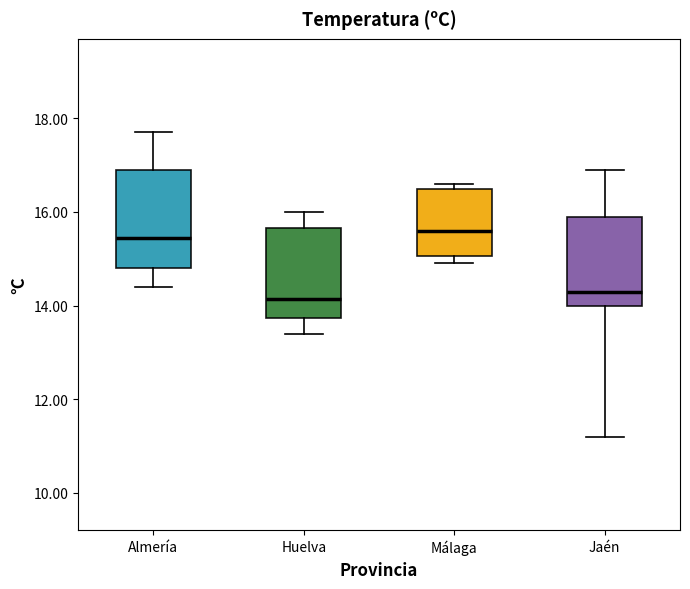

Reading left to right, transcribe this box plot: for each box, give where its median line is, the range the box spans, and where its two whiskers end, as read against the y-axis. The values are not printed on the chart, so give them approximately, as read against the axis.

Almería: median 15.4, box 14.8 to 17.0, whiskers 14.4 to 17.8
Huelva: median 14.2, box 13.8 to 15.6, whiskers 13.4 to 16.0
Málaga: median 15.6, box 15.0 to 16.6, whiskers 15.0 (just below the box's lower edge) to 16.6 (just above the box's upper edge)
Jaén: median 14.4, box 14.0 to 16.0, whiskers 11.2 to 17.0